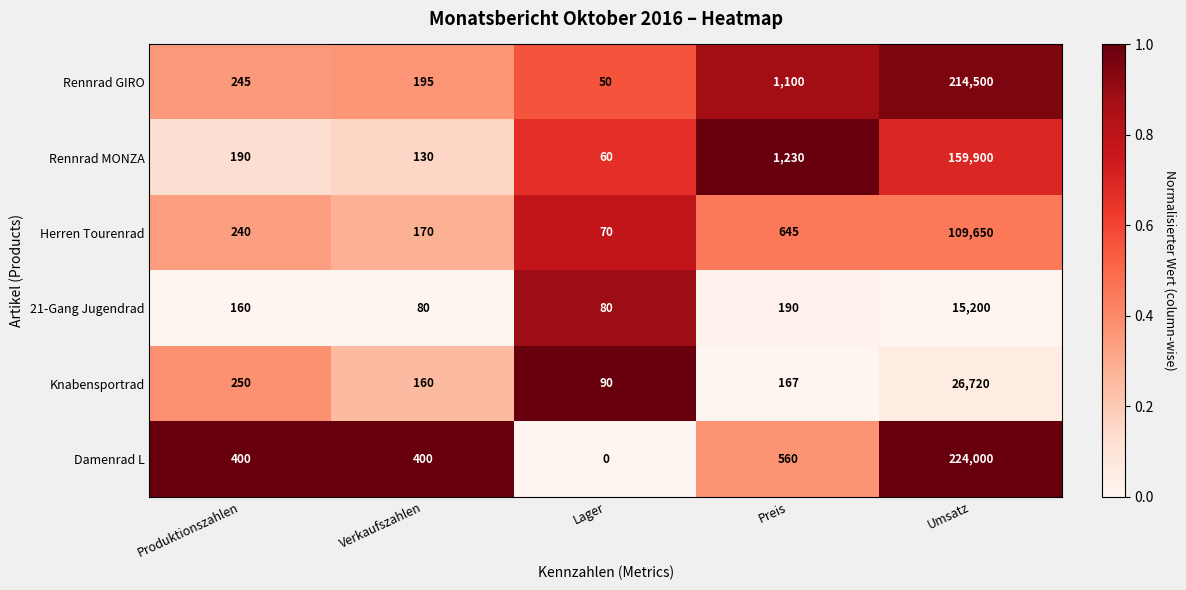

Reading right to left, extract all data points from this chart.

Rennrad GIRO: Umsatz=214500	Preis=1100	Lager=50	Verkaufszahlen=195	Produktionszahlen=245
Rennrad MONZA: Umsatz=159900	Preis=1230	Lager=60	Verkaufszahlen=130	Produktionszahlen=190
Herren Tourenrad: Umsatz=109650	Preis=645	Lager=70	Verkaufszahlen=170	Produktionszahlen=240
21-Gang Jugendrad: Umsatz=15200	Preis=190	Lager=80	Verkaufszahlen=80	Produktionszahlen=160
Knabensportrad: Umsatz=26720	Preis=167	Lager=90	Verkaufszahlen=160	Produktionszahlen=250
Damenrad L: Umsatz=224000	Preis=560	Lager=0	Verkaufszahlen=400	Produktionszahlen=400